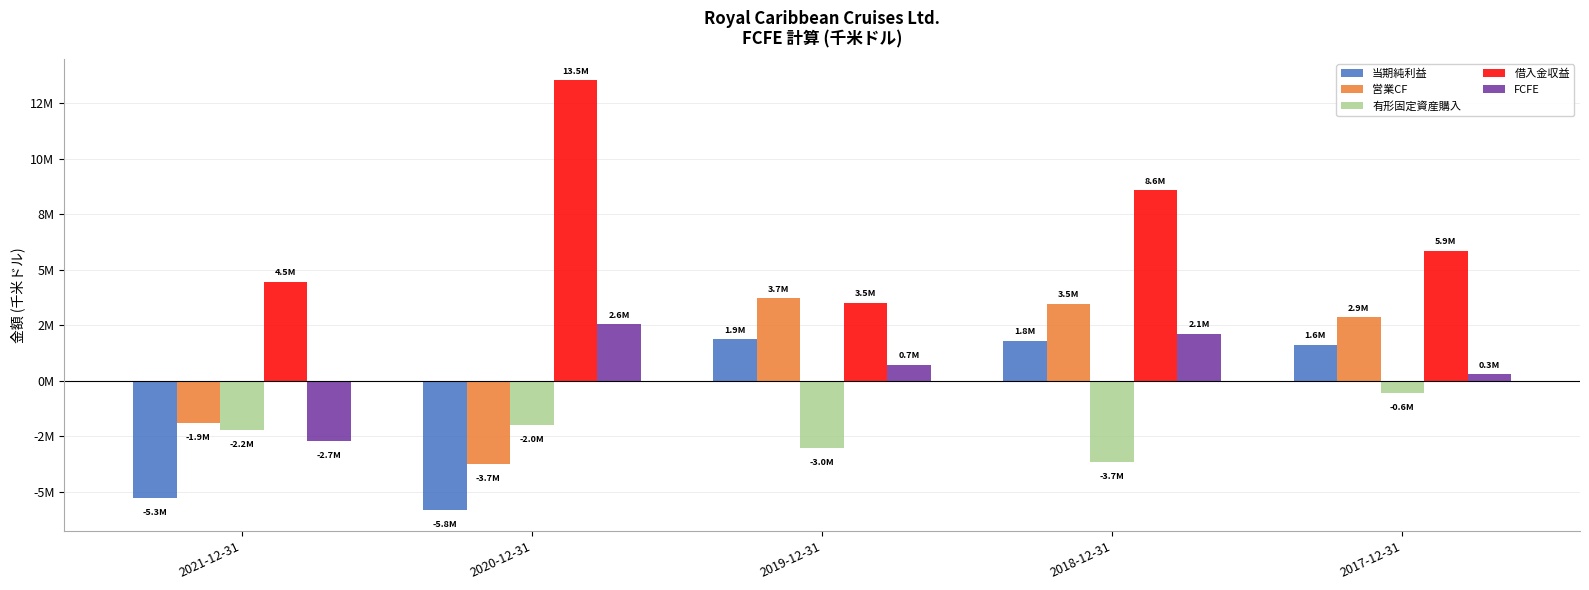

Reading left to right, extract all data points from this chart.

当期純利益: -5260499	-5797462	1878887	1811042	1625133
営業CF: -1877815	-3731653	3716366	3479139	2874566
有形固定資産購入: -2229704	-1965131	-3024663	-3660028	-564138
借入金収益: 4467789	13547189	3525564	8590740	5866966
FCFE: -2688360	2558738	734104	2129217	290717